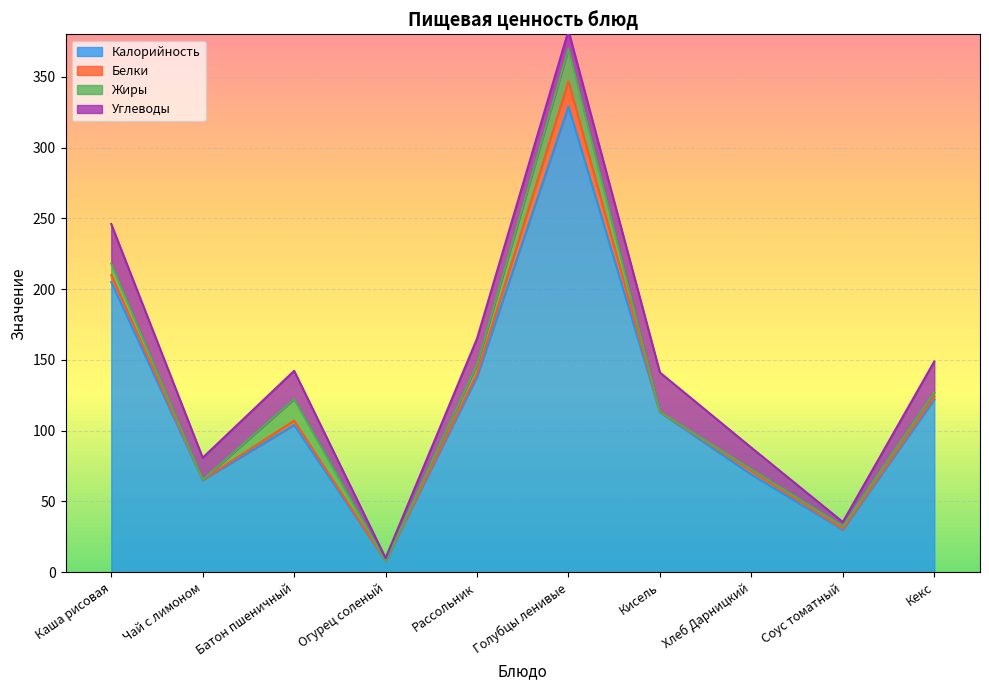

Which label corresponds to the smallest value in the chart?

Огурец соленый